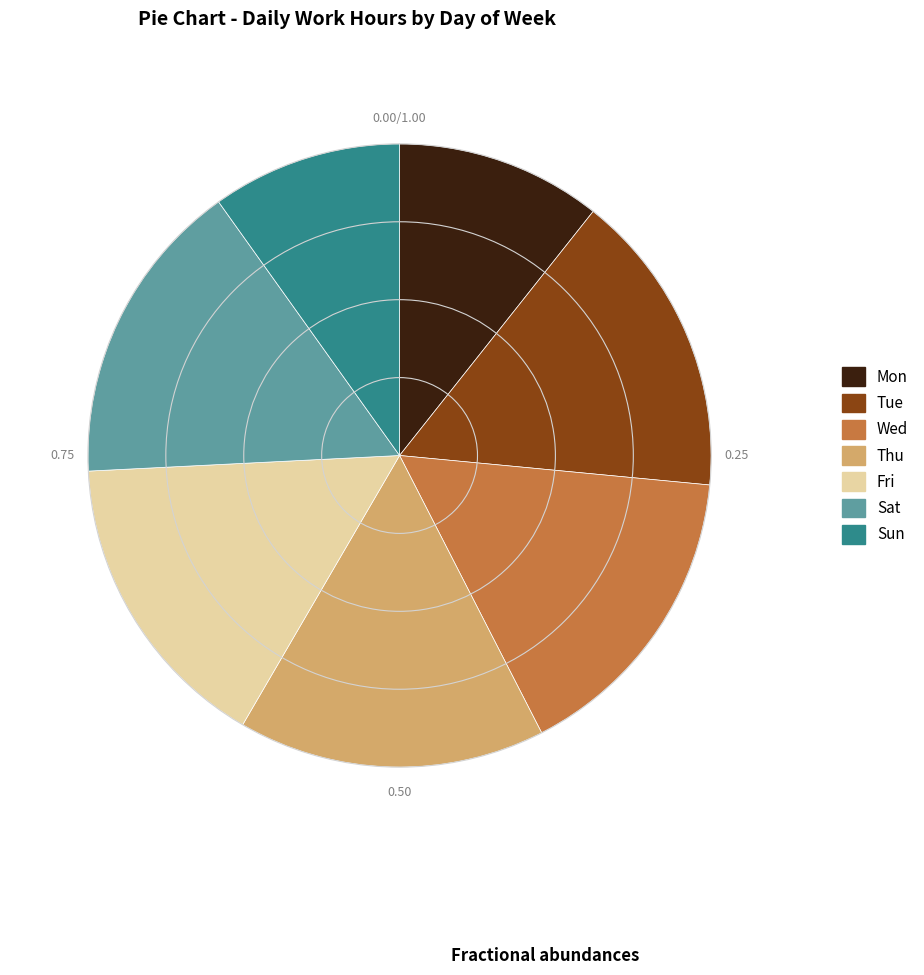

What is the smallest slice in the pie chart?

Sun